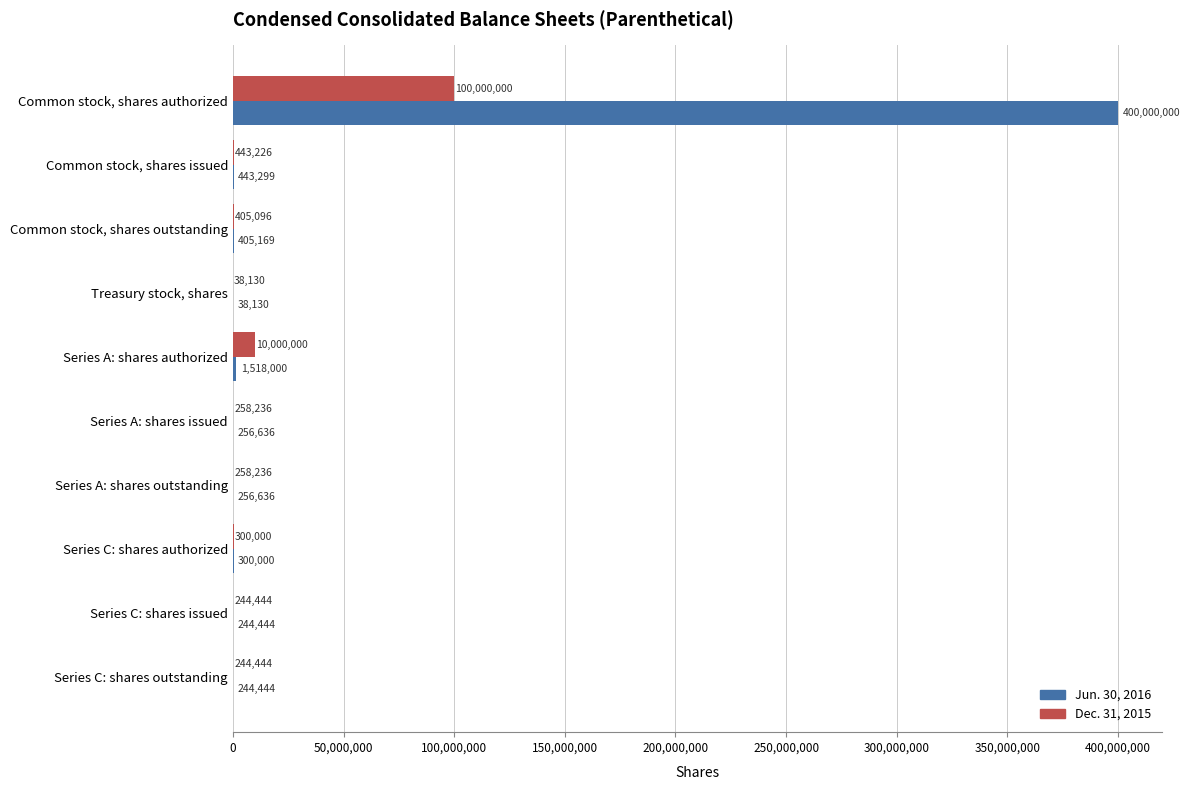

What is the sum of all Dec. 31, 2015 values?

112191812